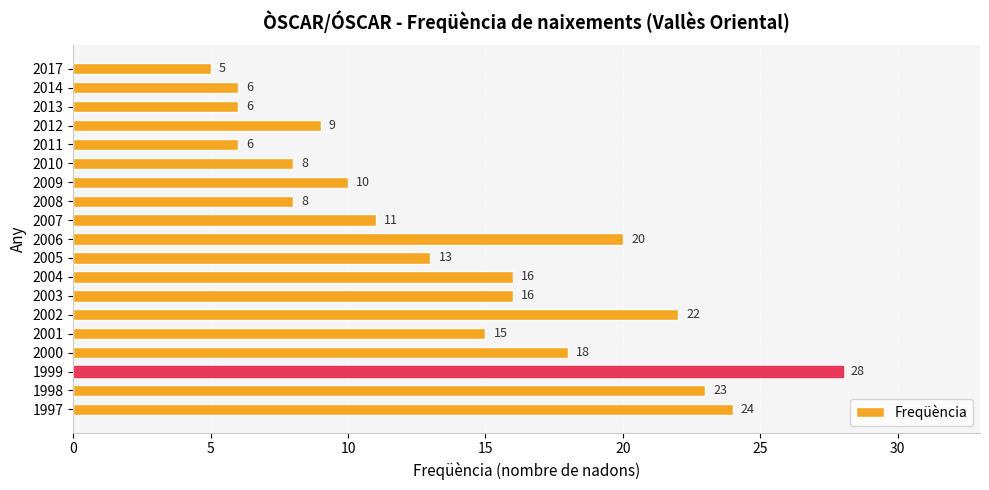

Which has a higher value, 2006 or 2000?

2006